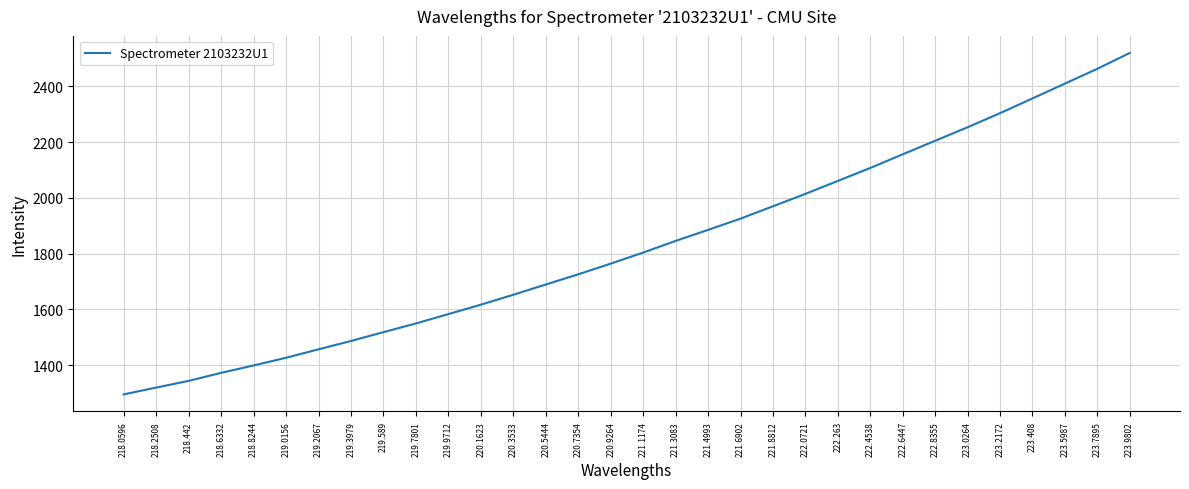

At which category does the chart reach its minimum across all series?

218.0596